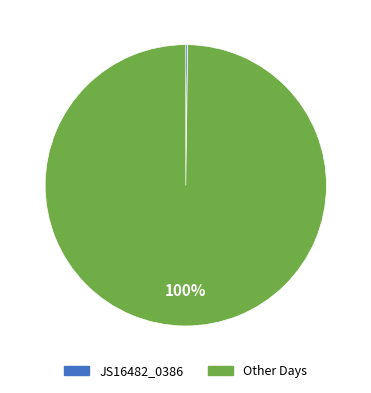

The Other Days slice represents 100% of the pie. True or false?

True